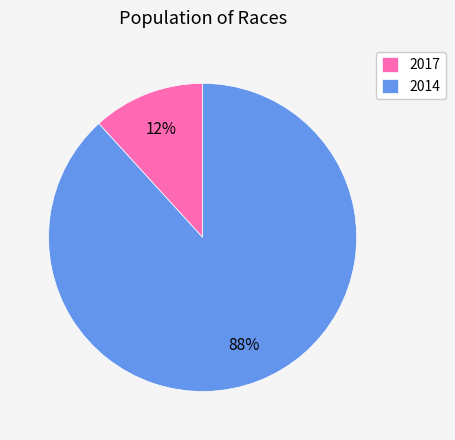

To the nearest percent, what is the combined percentage of 2014 and 2017?

100%